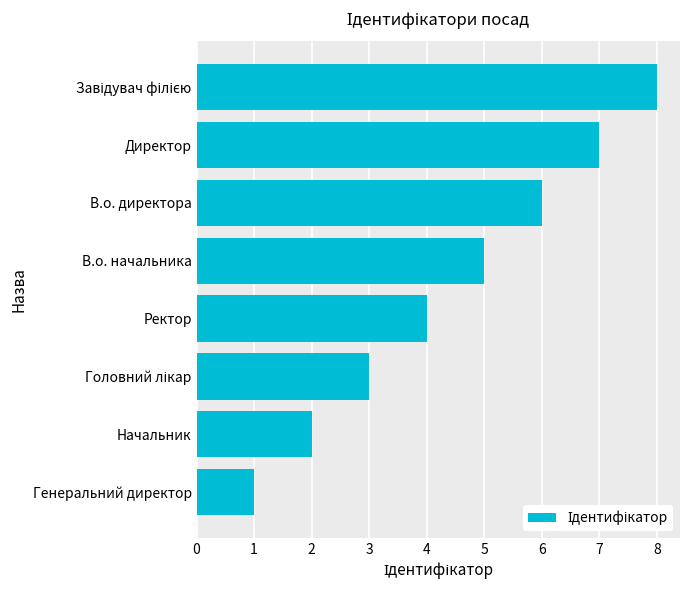

What is the difference between the second highest and second lowest values?

5